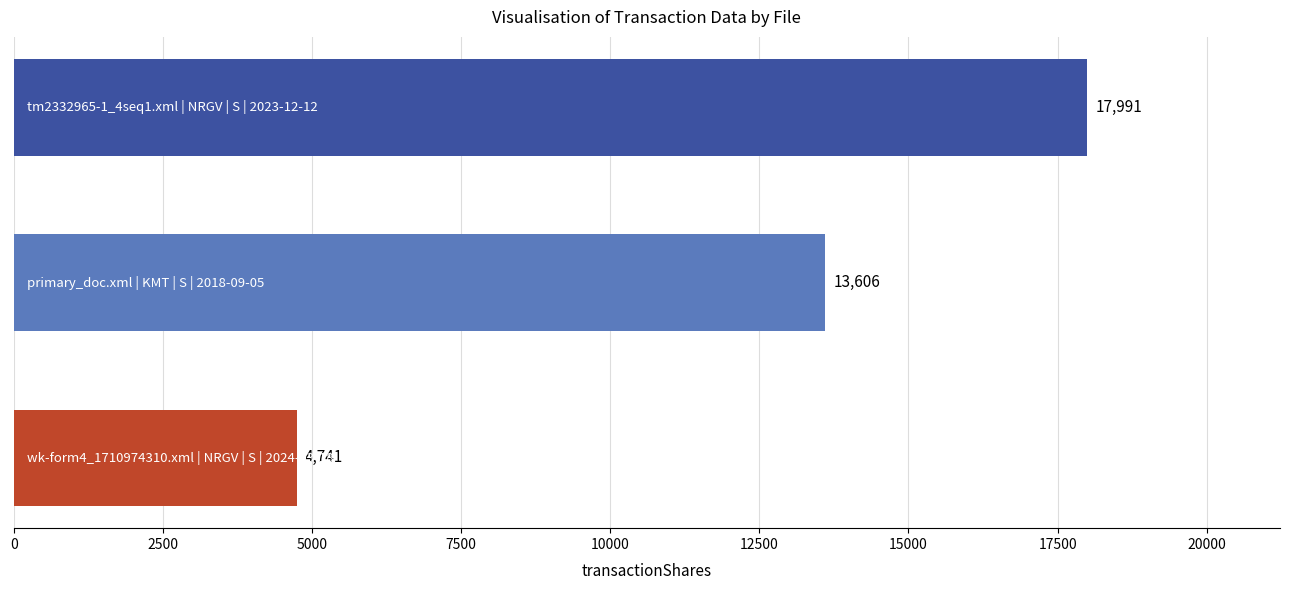

What is the smallest value displayed?

4741